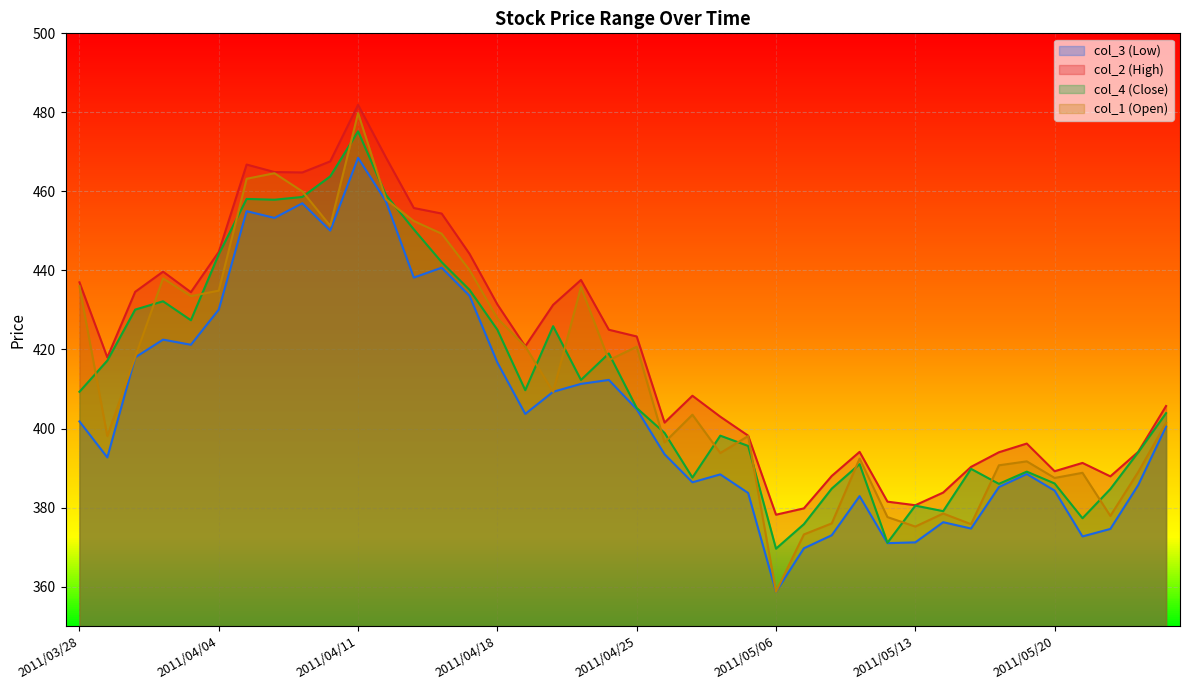

What is the sum of all col_4 (Close) values?

16500.8